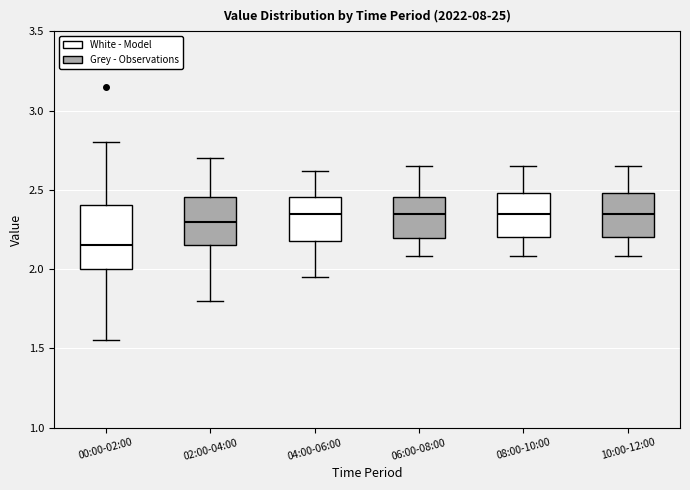

Comparing the boxes themselves (not the whiskers), which one is the tallest?

00:00-02:00